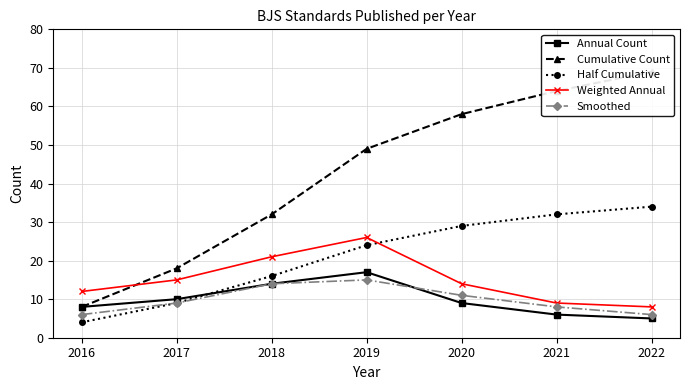

List the series in order of their peak value, lowest first.

Smoothed, Annual Count, Weighted Annual, Half Cumulative, Cumulative Count